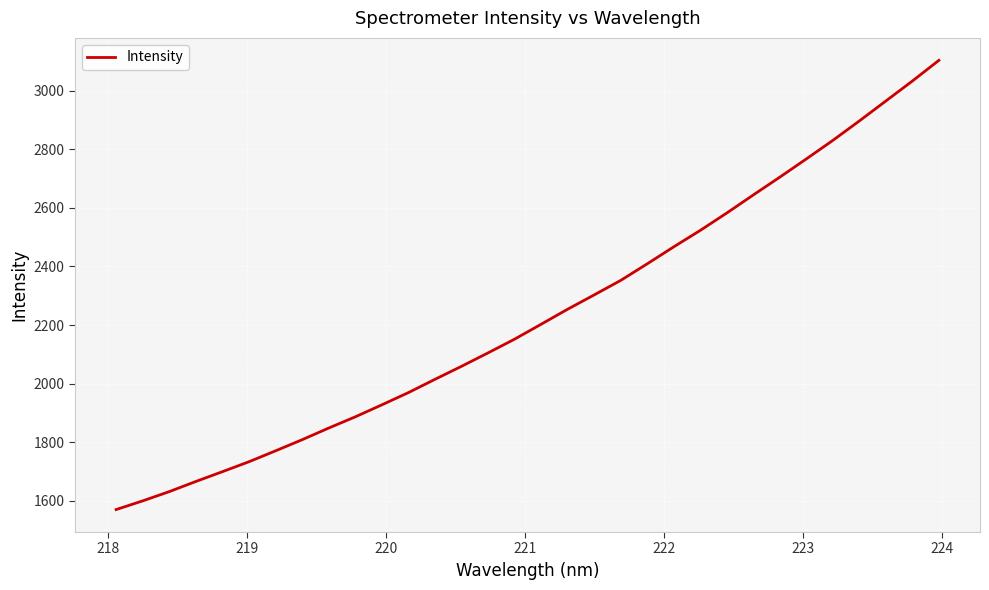

What is the minimum value shown in the chart?

1570.4